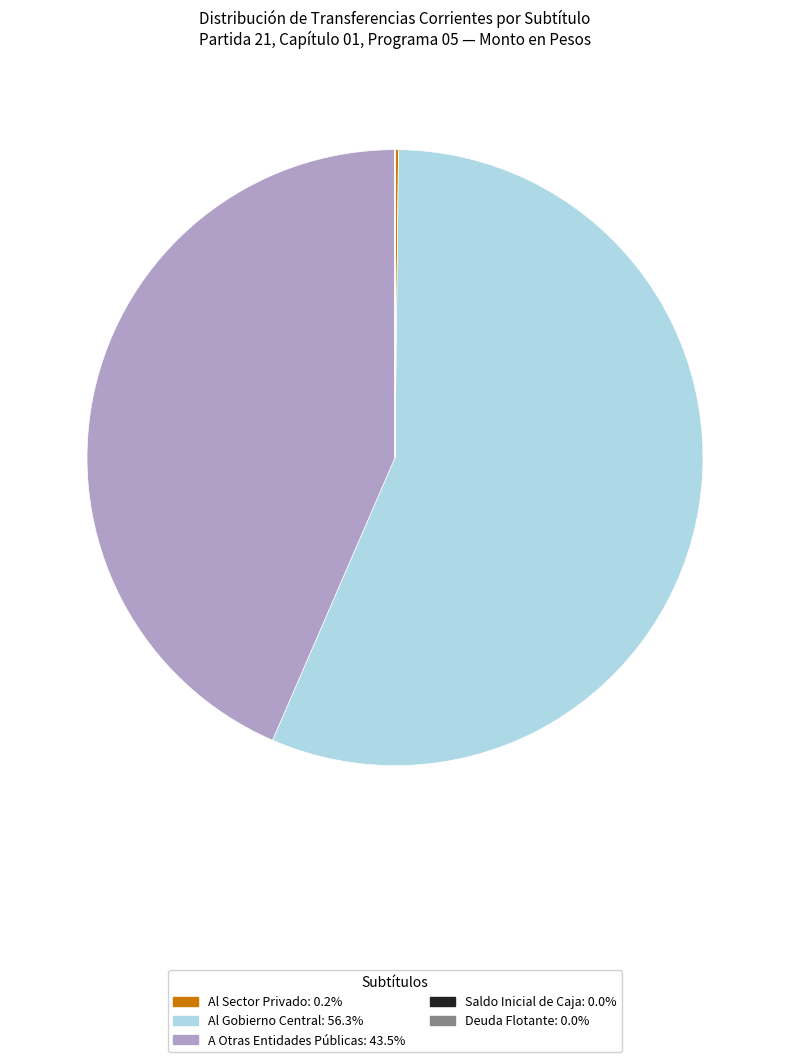

What is the largest slice in the pie chart?

Al Gobierno Central